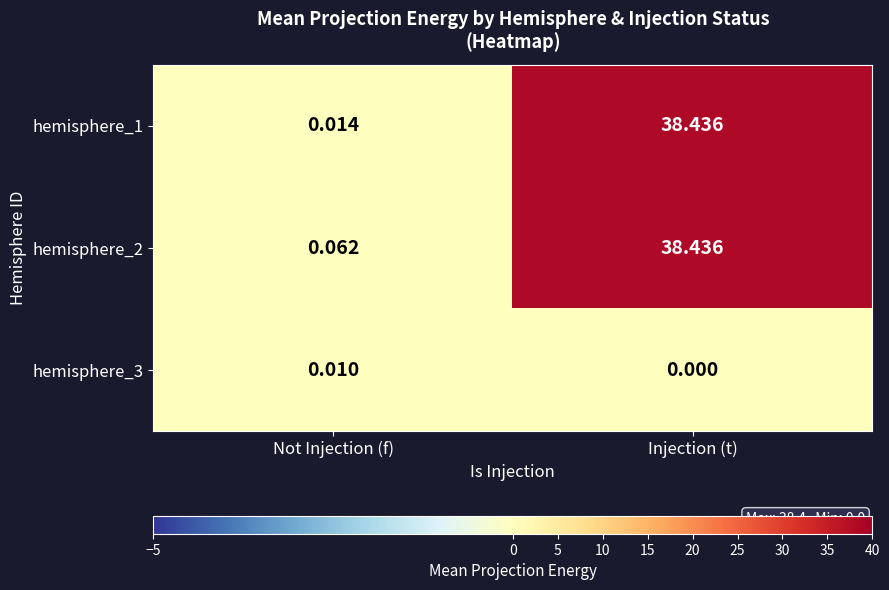

At which label does hemisphere_1 reach its minimum?

Not Injection (f)